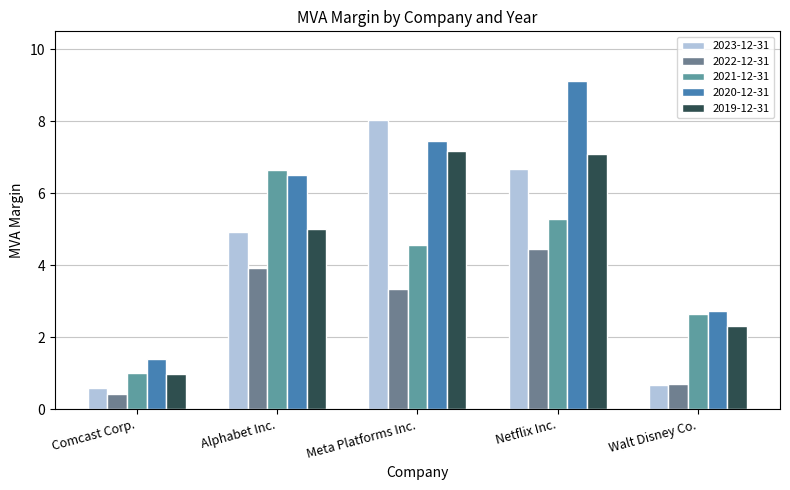

At how many categories does at least one series exceed 4?

3